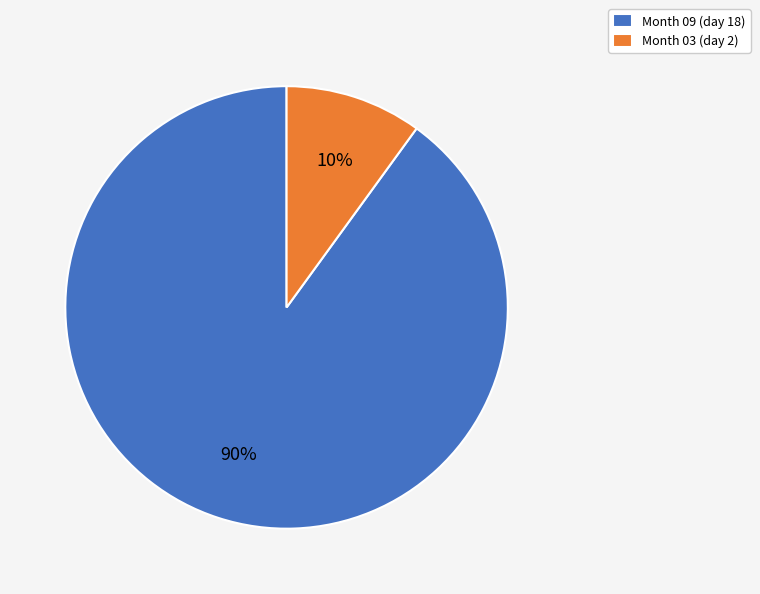

True or false: Month 03 (day 2) accounts for 10% of the total.

True